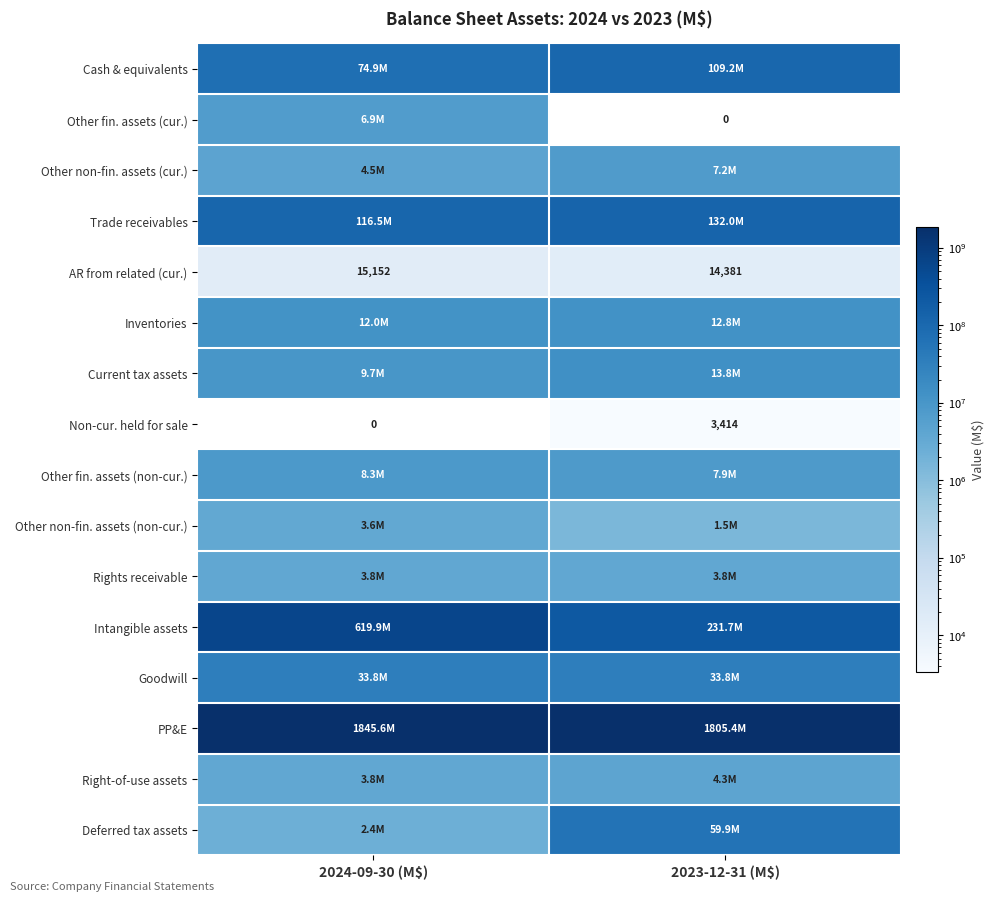

What is the sum of all Non-cur. held for sale values?

3414